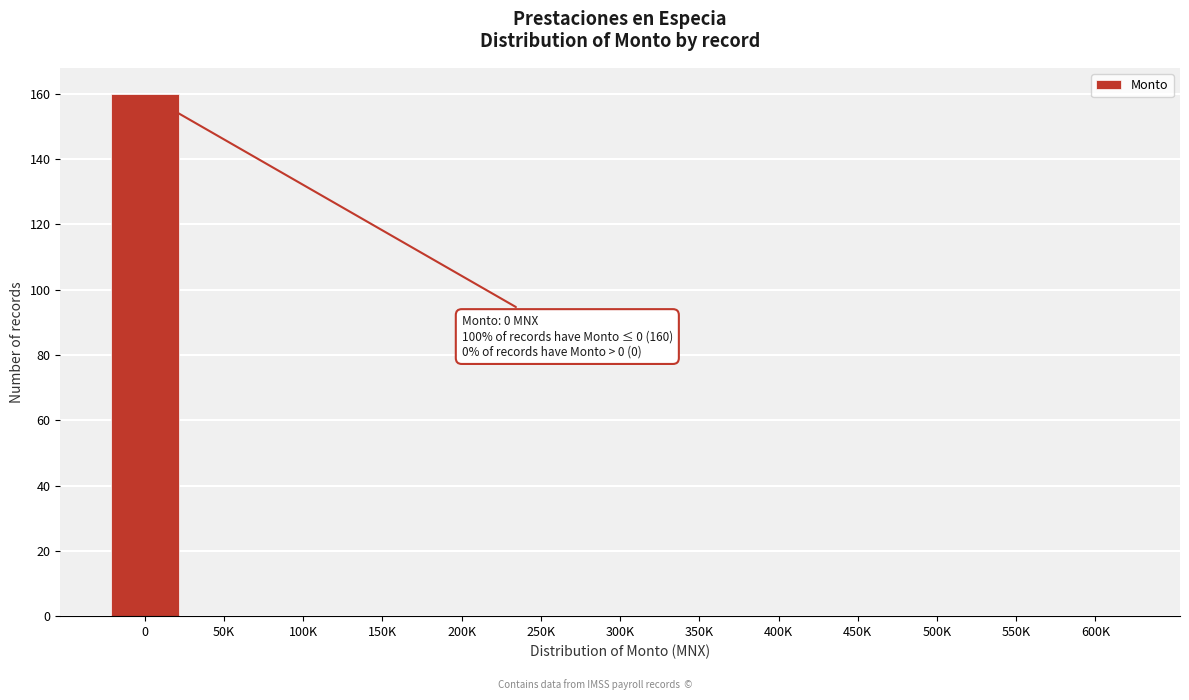

Reading left to right, list all the values displayed in this chart.

0=160	50K=0	100K=0	150K=0	200K=0	250K=0	300K=0	350K=0	400K=0	450K=0	500K=0	550K=0	600K=0